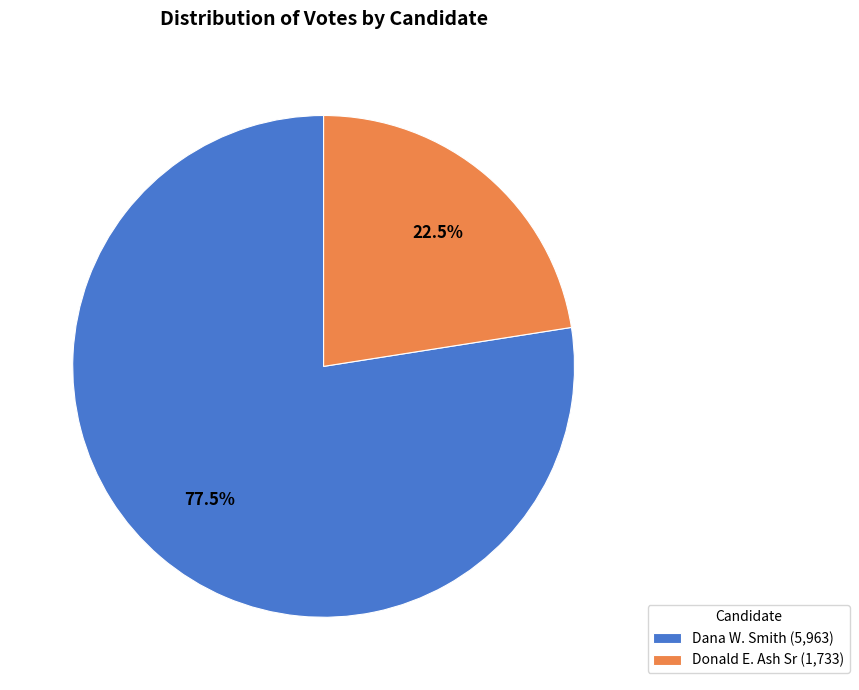

Which slice is the smallest?

Donald E. Ash Sr (1,733)